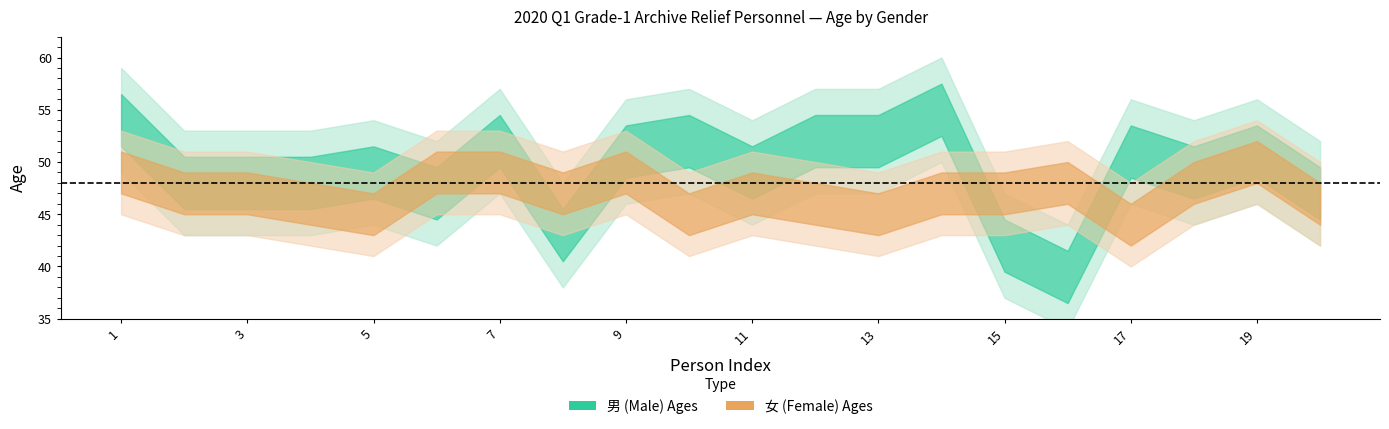

True or false: female_ages has a value of 23 at 7.

False